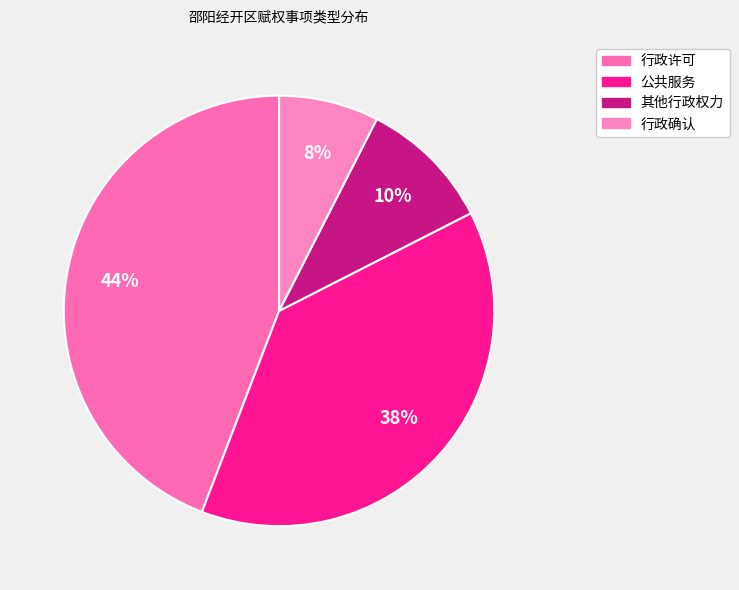

True or false: 公共服务 accounts for 49% of the total.

False